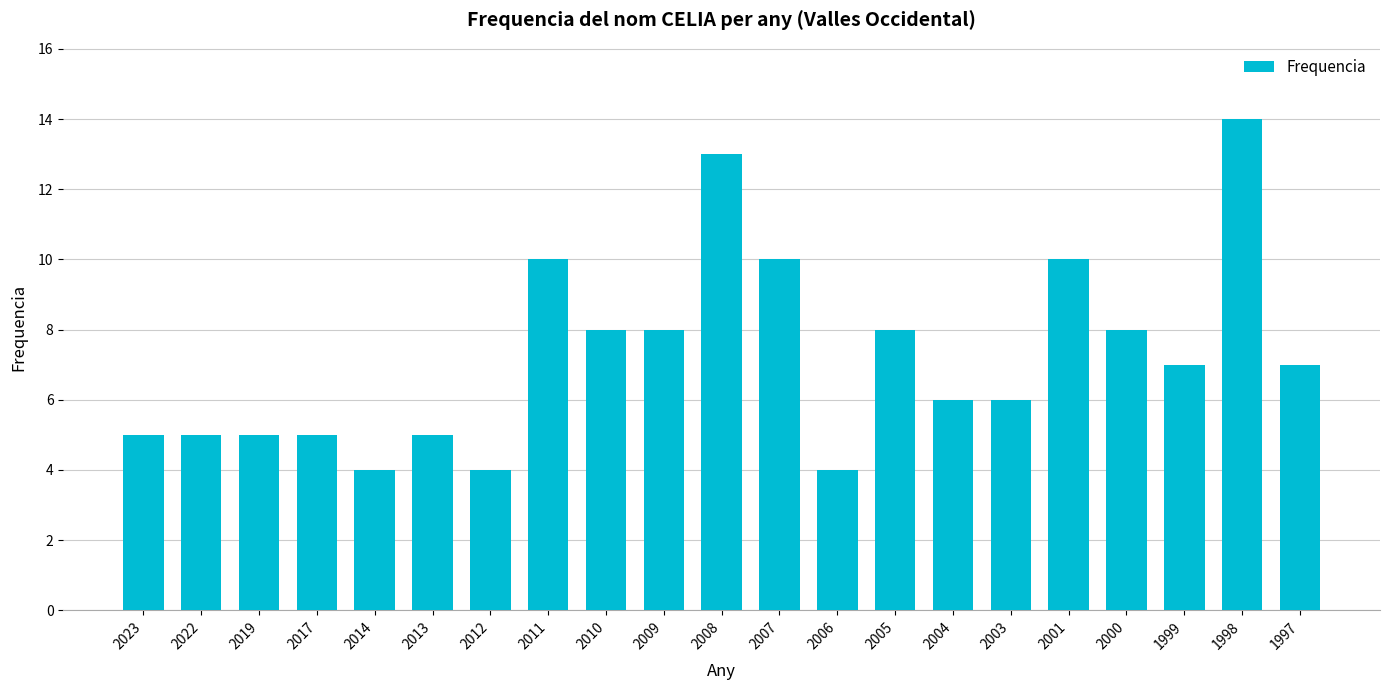

True or false: the data shows 8 at 2008.

False